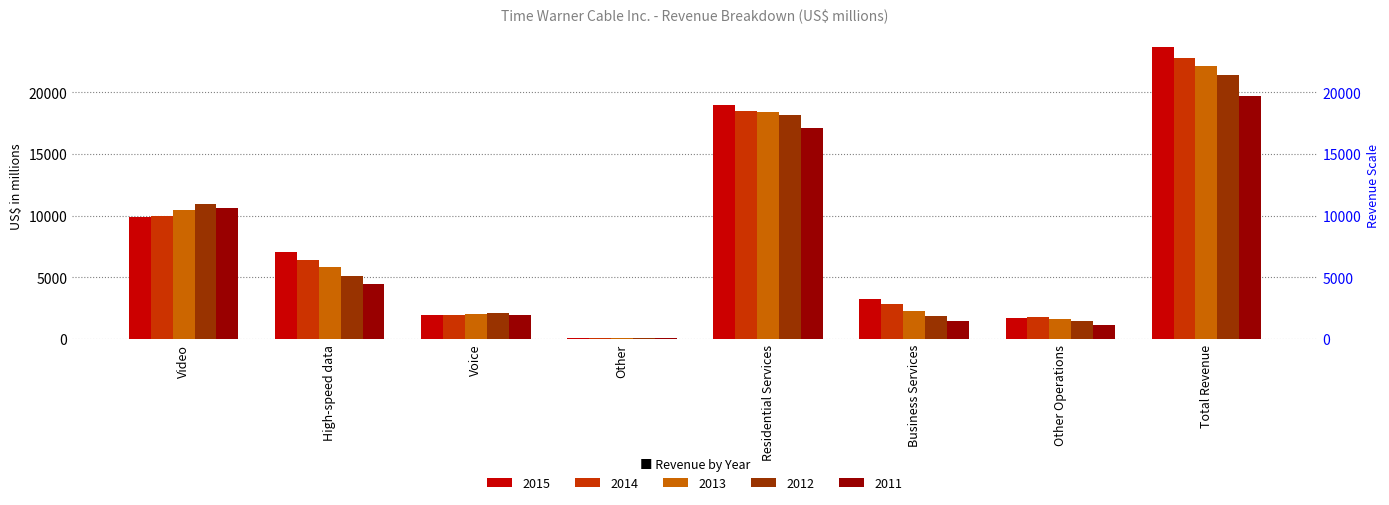

At which label does 2015 reach its peak?

Total Revenue